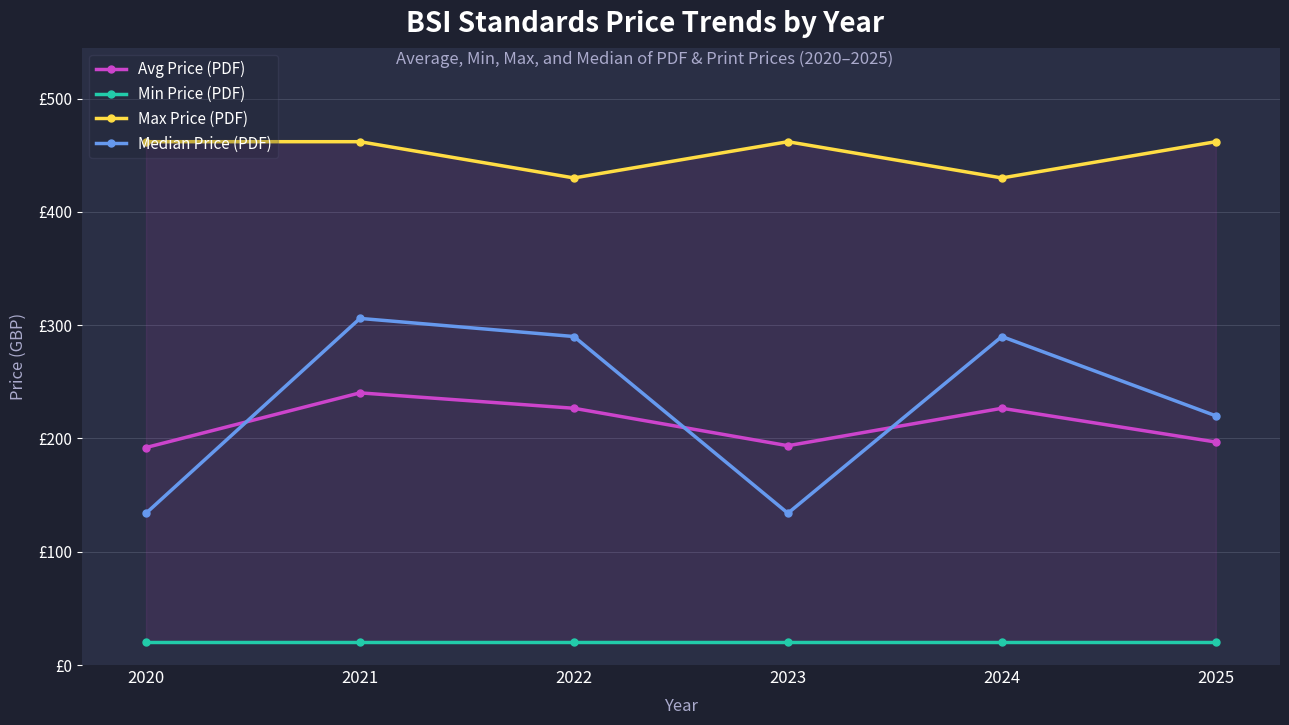

True or false: Median Price (PDF) has a value of 531.2 at 2021.

False